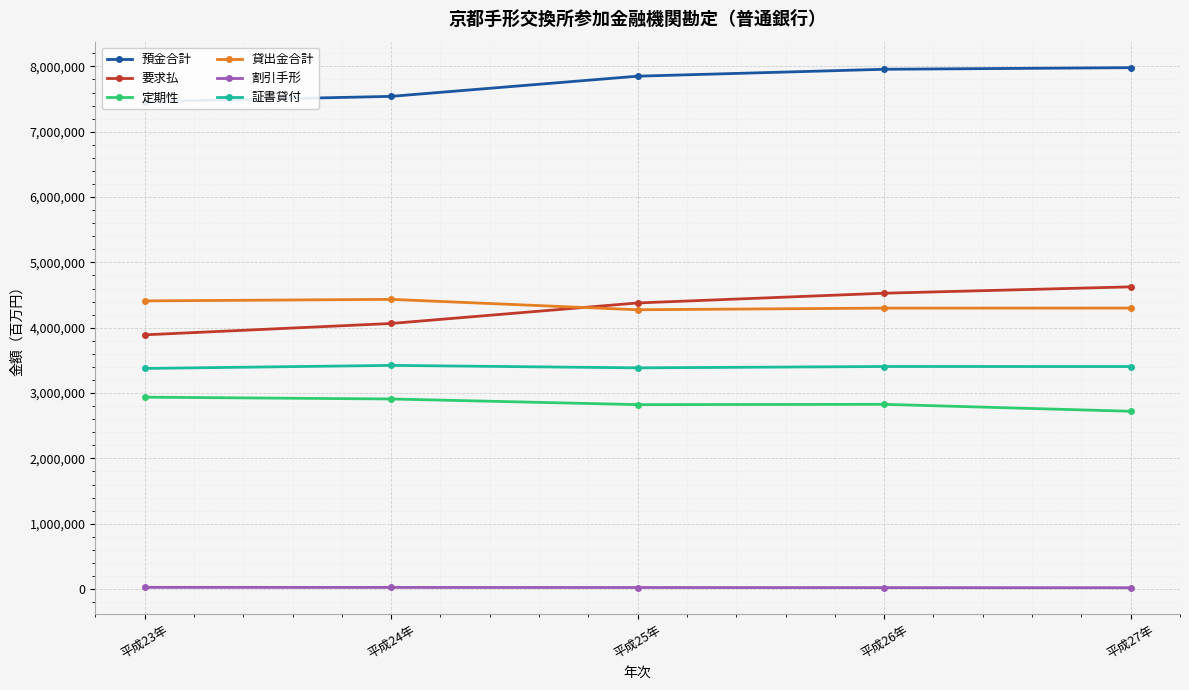

What are all the series names shown in the legend?

預金合計, 要求払, 定期性, 貸出金合計, 割引手形, 証書貸付